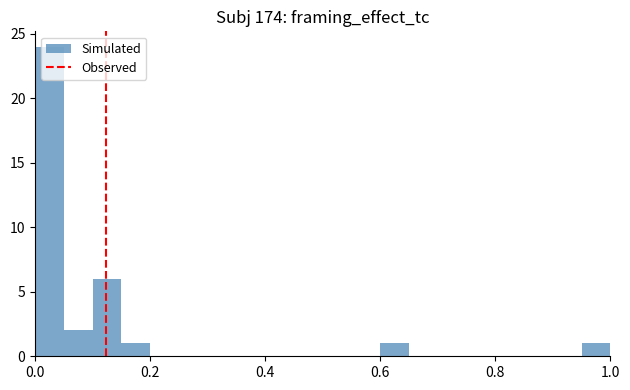

Read against the x-axis, roughly where is the centre of the tallest bar?

0.02